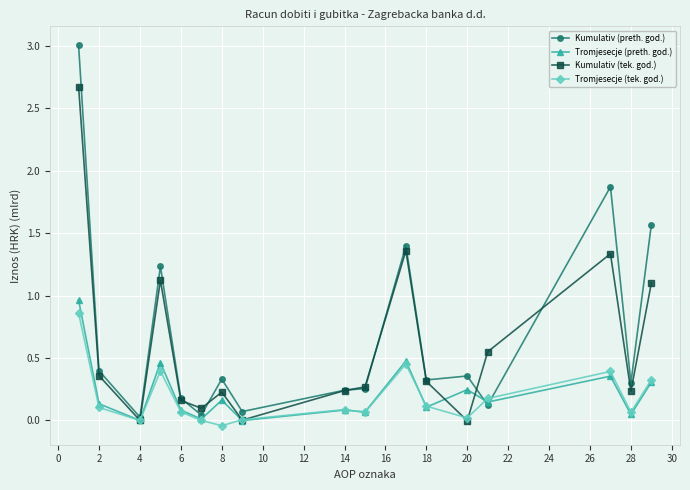

What is the greatest value displayed?

3.0